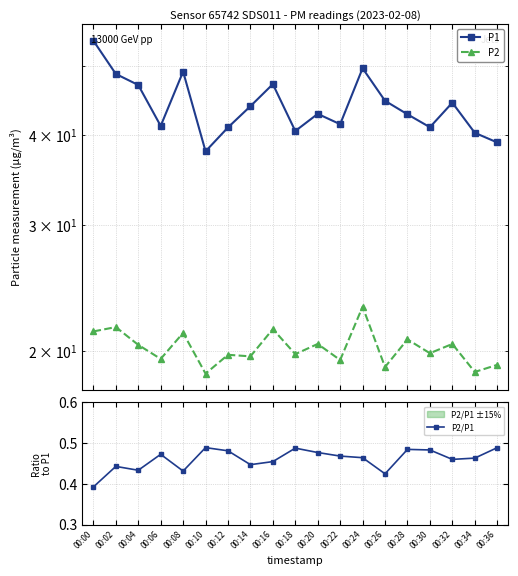

What is the maximum value for P2?

23.0